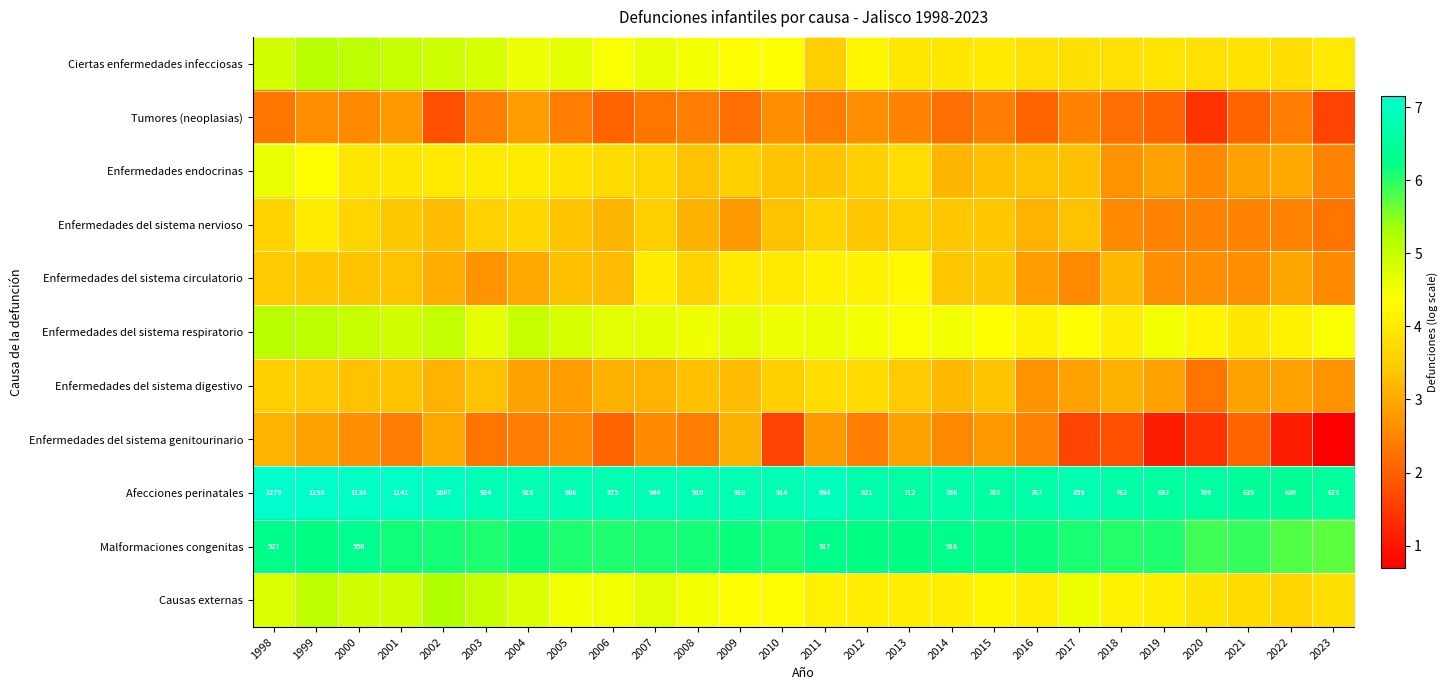

What is the minimum value for Tumores (neoplasias)?

1.4